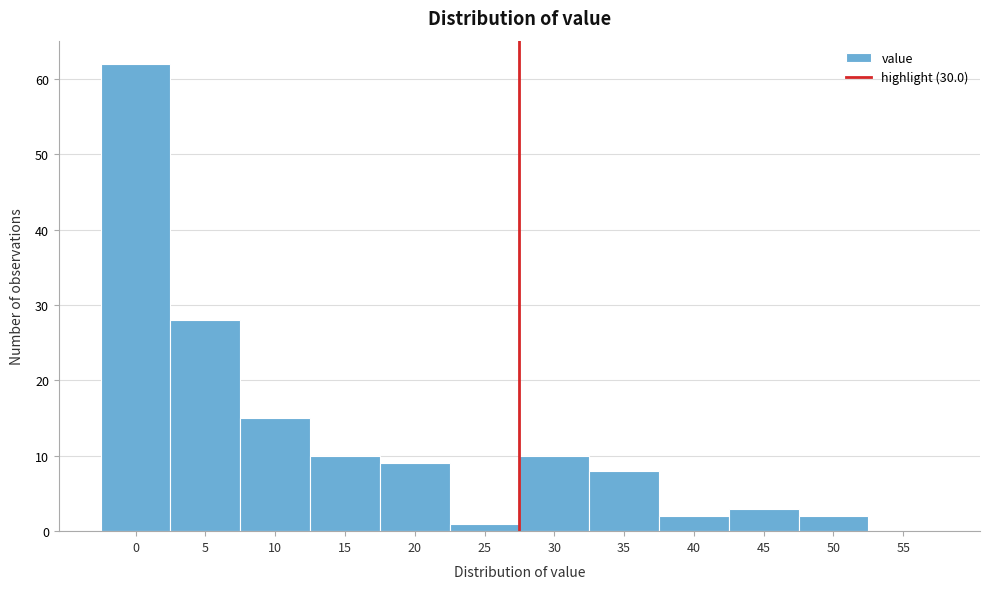

Reading left to right, what are all the values shown in this chart?

0=62	5=28	10=15	15=10	20=9	25=1	30=10	35=8	40=2	45=3	50=2	55=0